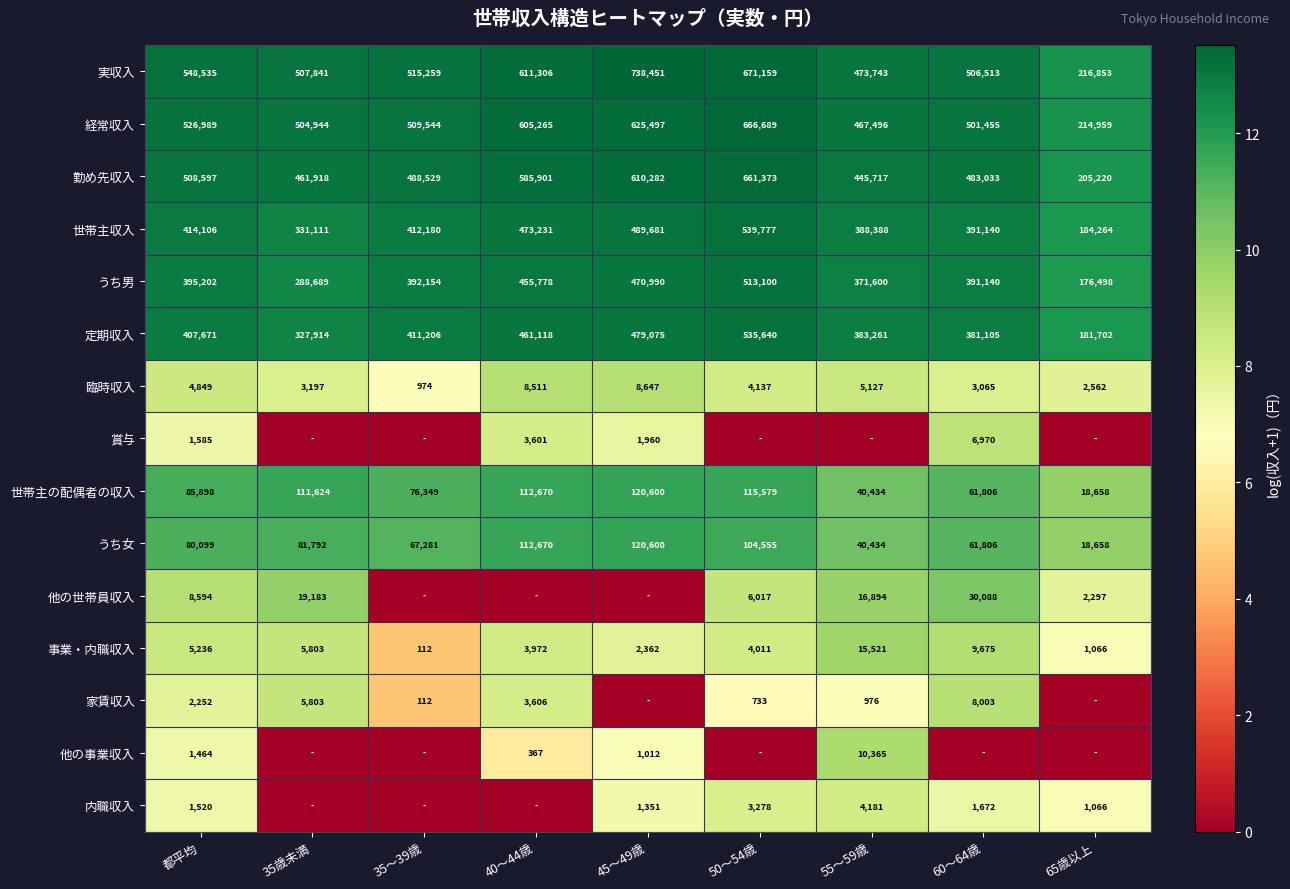

Which category has the highest value in the 事業・内職収入 series?

55～59歳